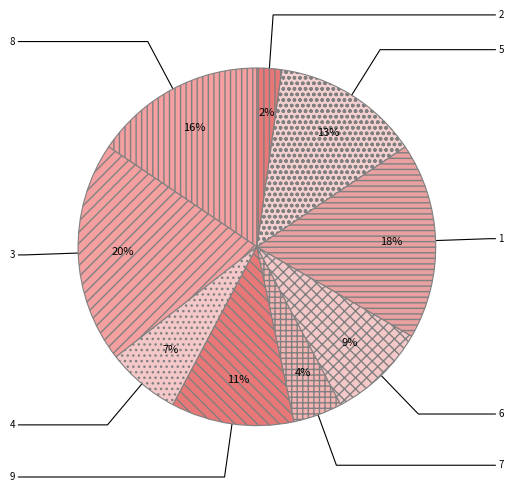

How many segments does this pie chart have?

9